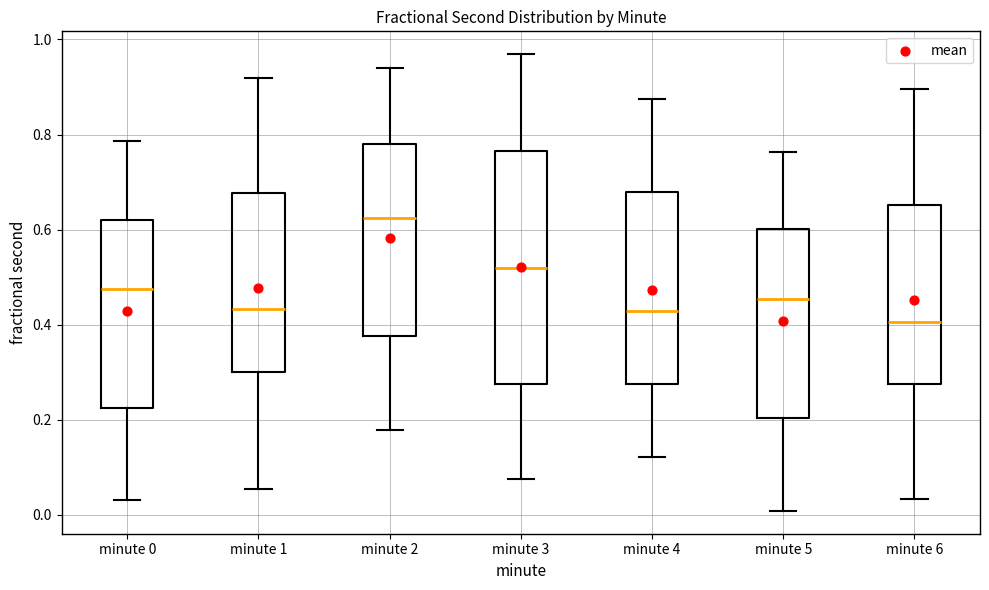

Reading left to right, read every box against the y-axis: the position of its median line, the range the box covers, and the ends of its whiskers. The values are not printed on the chart, so give them approximately, as read against the axis.

minute 0: median 0.48, box 0.22 to 0.62, whiskers 0.04 to 0.78
minute 1: median 0.44, box 0.30 to 0.68, whiskers 0.06 to 0.92
minute 2: median 0.62, box 0.38 to 0.78, whiskers 0.18 to 0.94
minute 3: median 0.52, box 0.28 to 0.76, whiskers 0.08 to 0.96
minute 4: median 0.42, box 0.28 to 0.68, whiskers 0.12 to 0.88
minute 5: median 0.46, box 0.20 to 0.60, whiskers 0.00 to 0.76
minute 6: median 0.40, box 0.28 to 0.66, whiskers 0.04 to 0.90